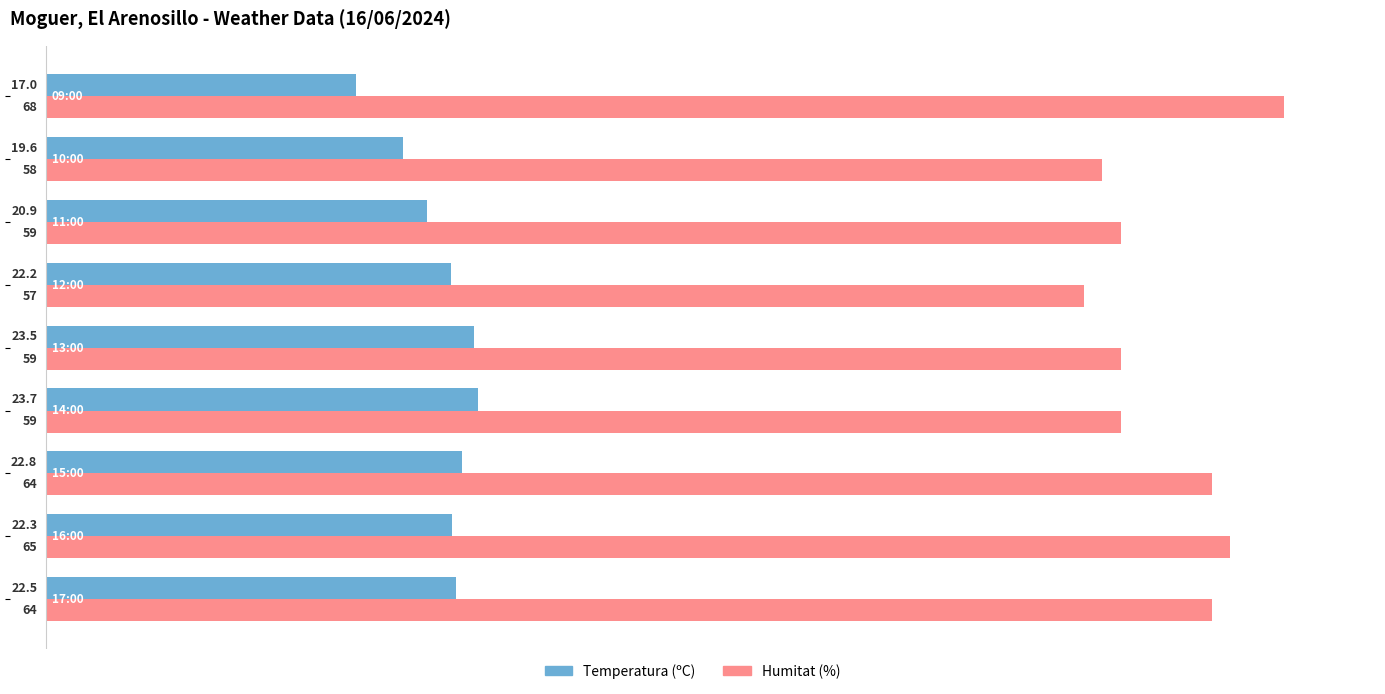

List the series in order of their overall mean, highest first.

Humitat (%), Temperatura (ºC)